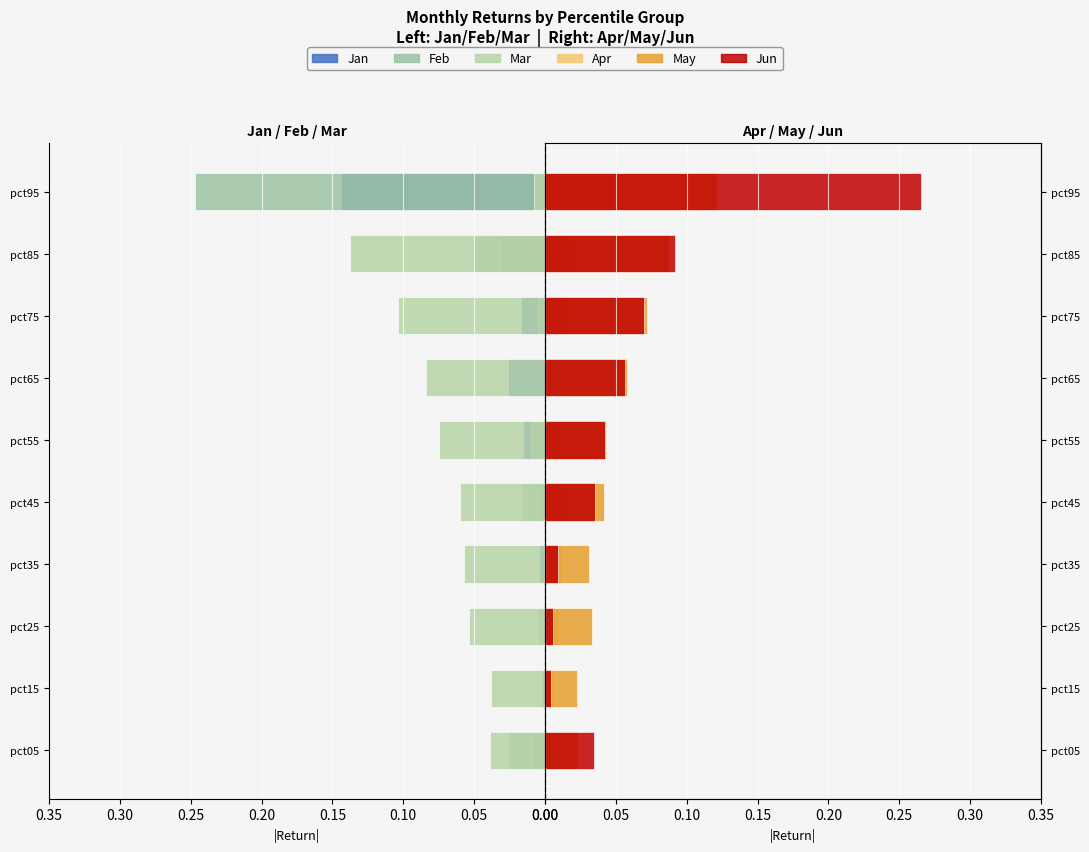

What is the difference between the maximum and second lowest values in the Jan series?

0.1